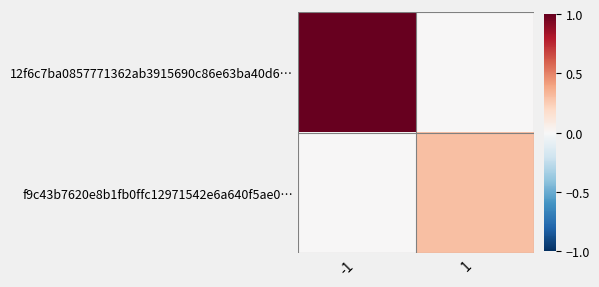

Count the number of data series in this chart.

2